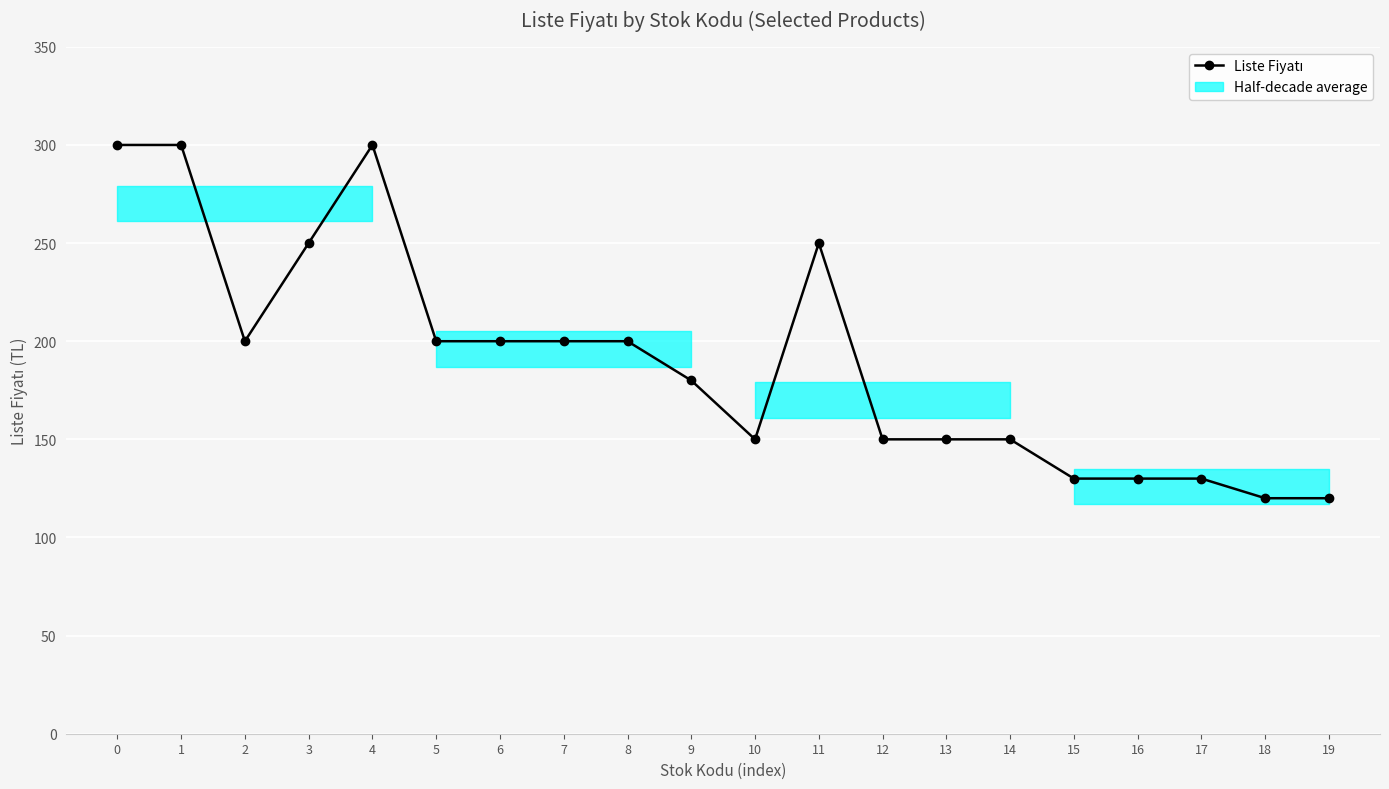

Rank the categories by value from highest to lowest.

0, 1, 4, 3, 11, 2, 5, 6, 7, 8, 9, 10, 12, 13, 14, 15, 16, 17, 18, 19